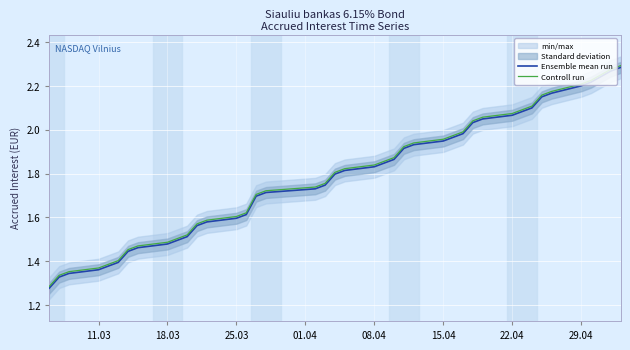

Which series has the largest range (max minus min)?

Ensemble mean run